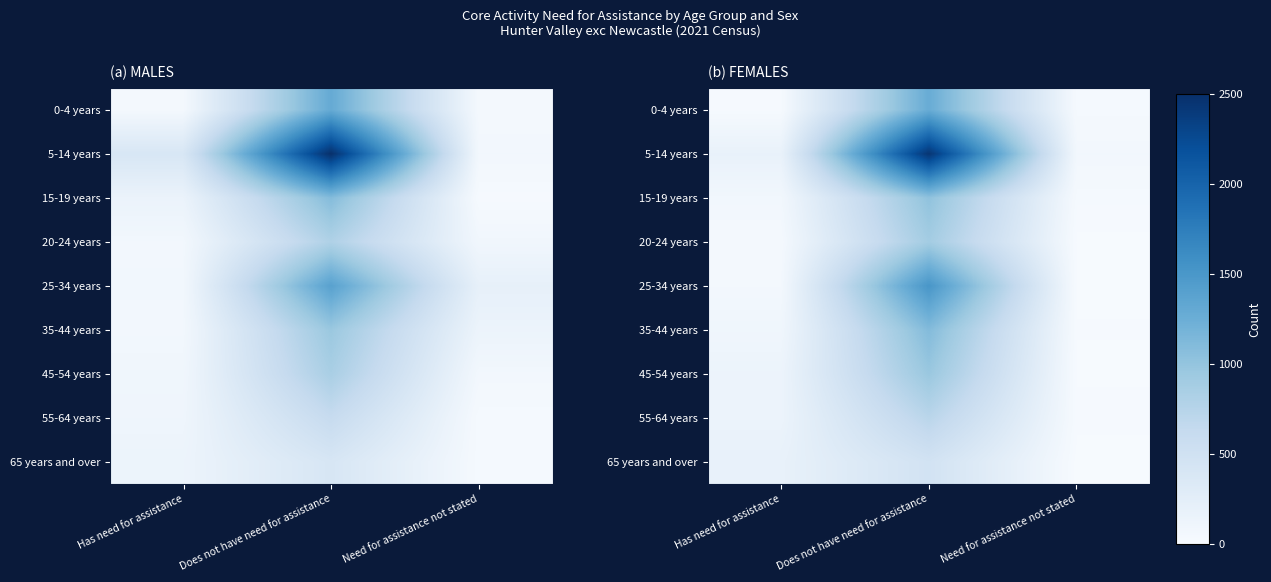

What is the total value across all series at Has need for assistance?

948